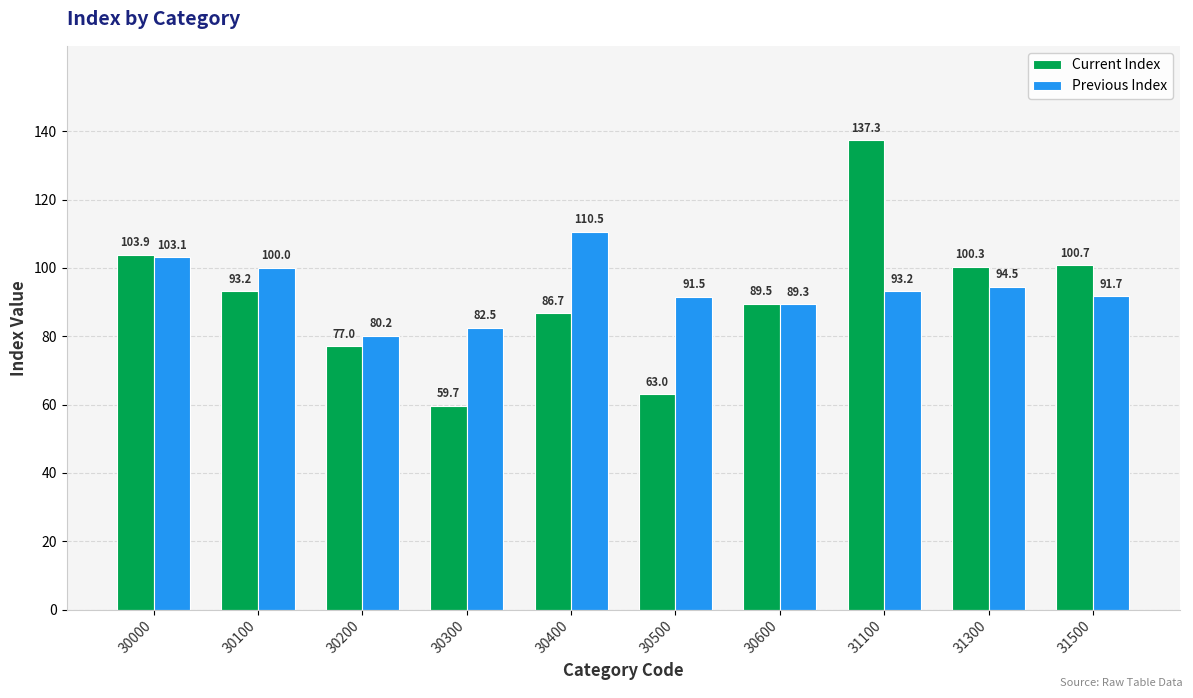

What are all the series names shown in the legend?

Current Index, Previous Index